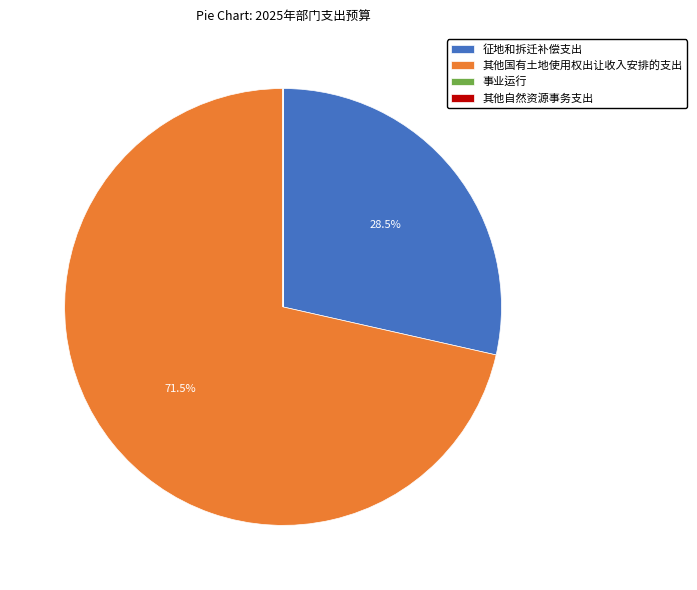

What is the largest slice in the pie chart?

其他国有土地使用权出让收入安排的支出